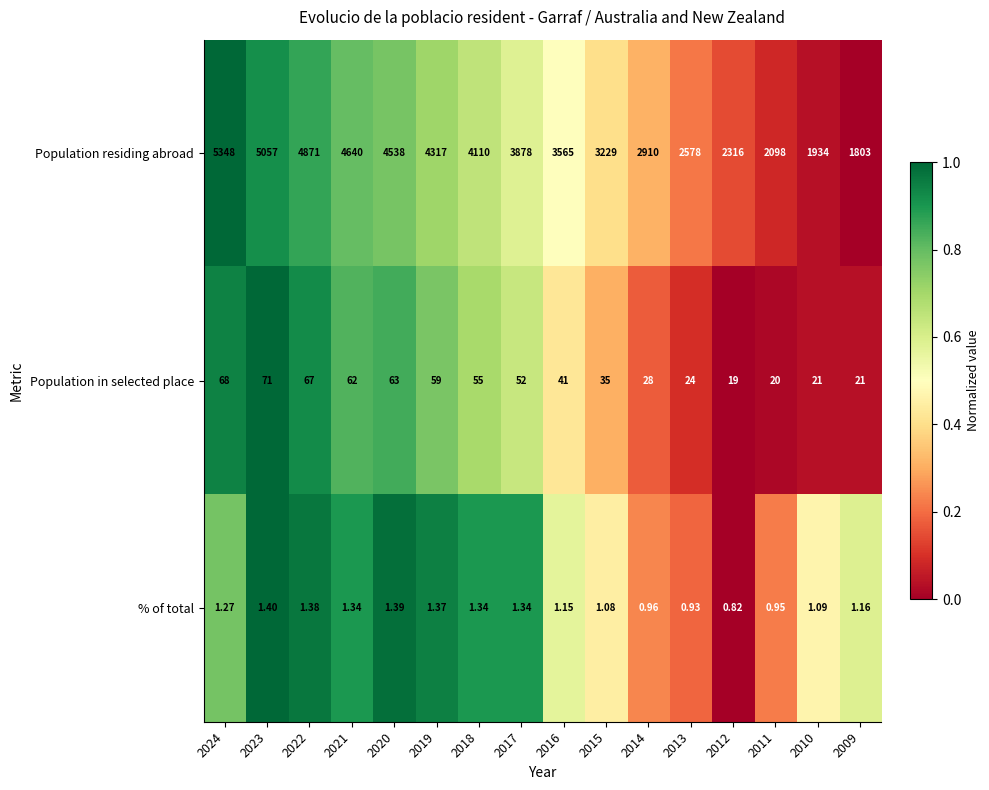

Rank the series at 2023 from lowest to highest value.

% of total, Population in selected place, Population residing abroad